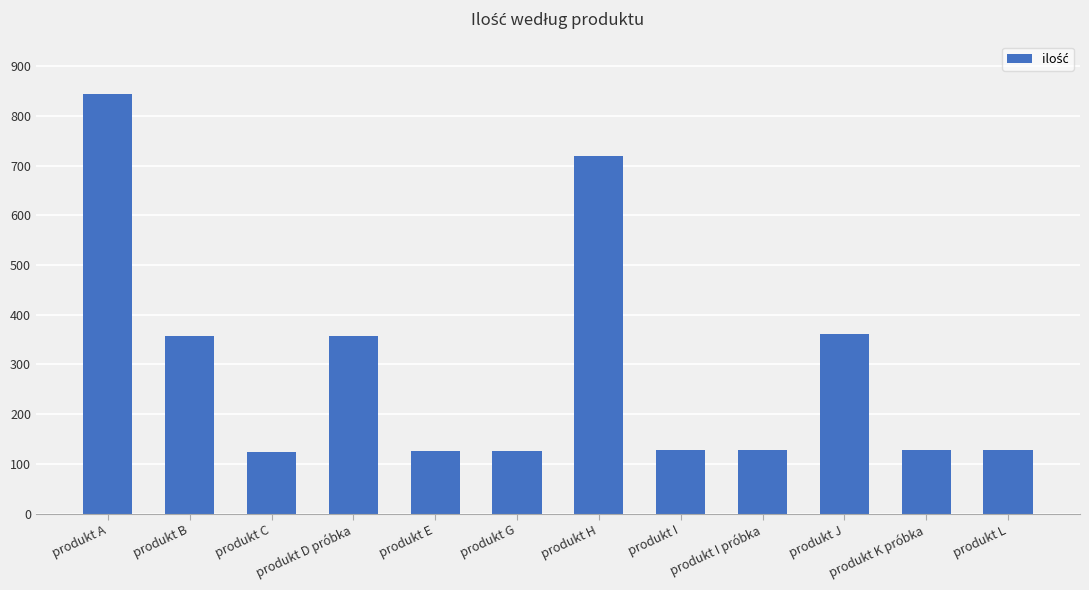

What is the label of the 10th bar from the left?

produkt J